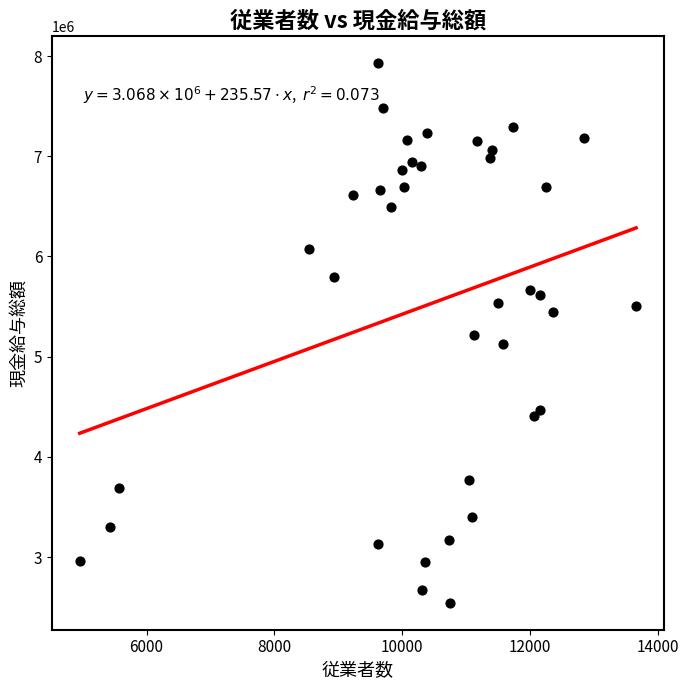

What is the range of Y values (max minus min)?

5384907